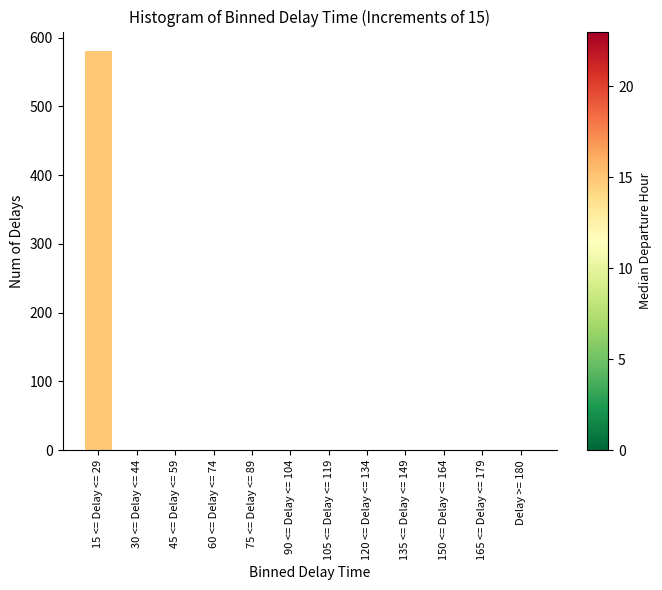

Reading left to right, list all the values displayed in this chart.

15 <= Delay <= 29=580	30 <= Delay <= 44=0	45 <= Delay <= 59=0	60 <= Delay <= 74=0	75 <= Delay <= 89=0	90 <= Delay <= 104=0	105 <= Delay <= 119=0	120 <= Delay <= 134=0	135 <= Delay <= 149=0	150 <= Delay <= 164=0	165 <= Delay <= 179=0	Delay >= 180=0